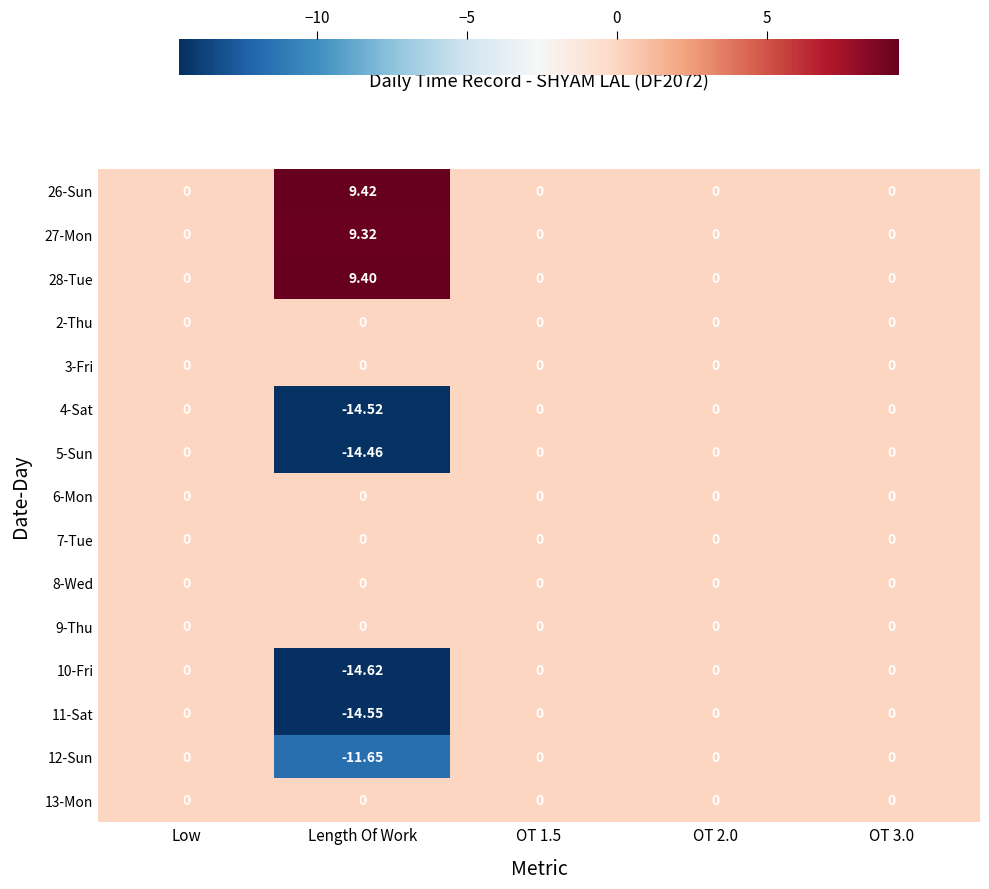

At which label does 28-Tue reach its peak?

Length Of Work